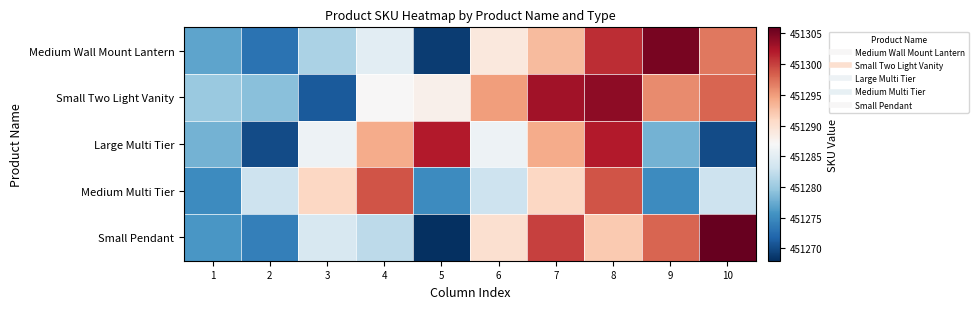

At how many categories does at least one series exceed 451268?

10